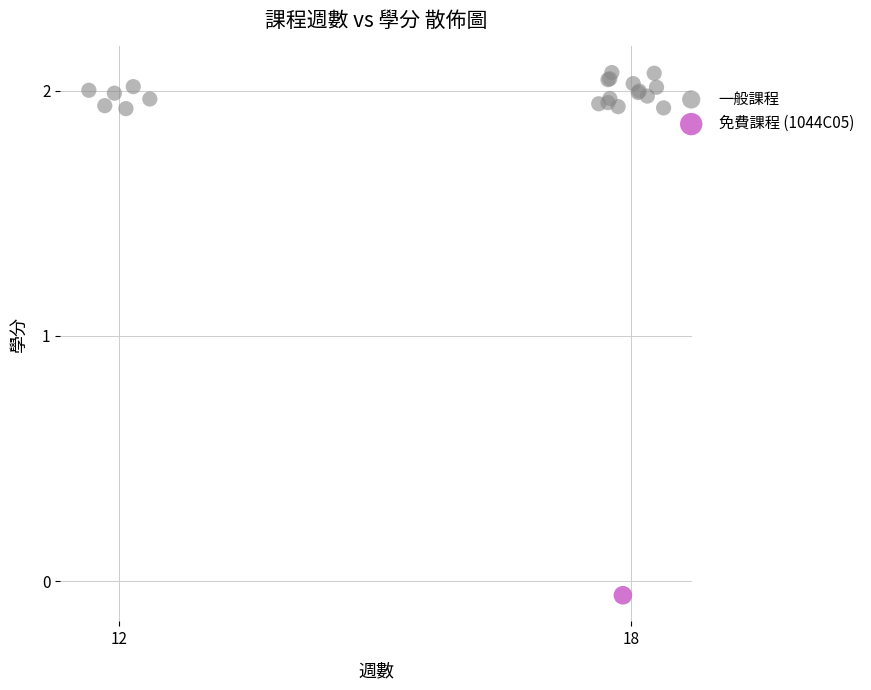

What are all the series names shown in the legend?

一般課程, 免費課程 (1044C05)